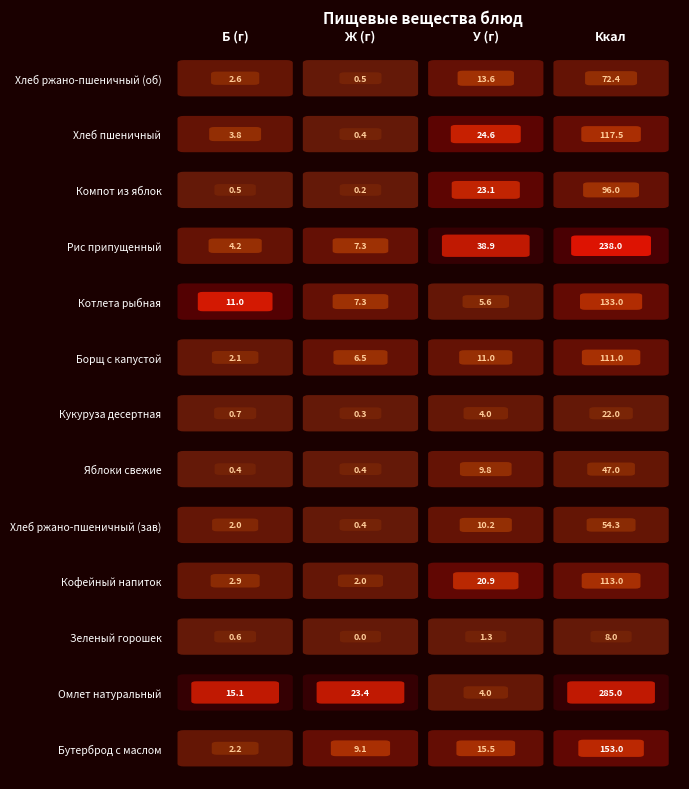

At how many categories does at least one series exceed 135?

1